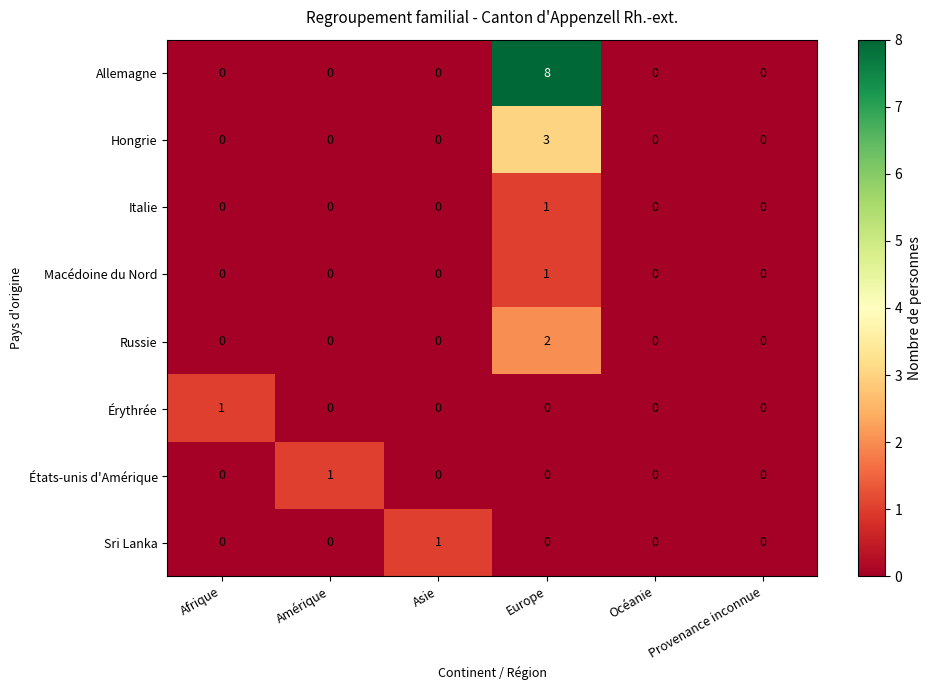

Which series changed the most between Afrique and Océanie?

Érythrée